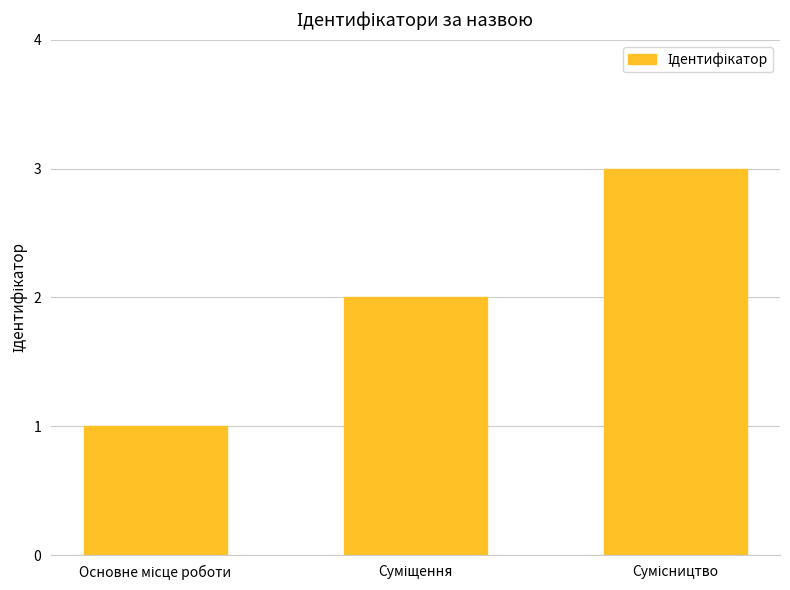

What is the sum of all values?

6